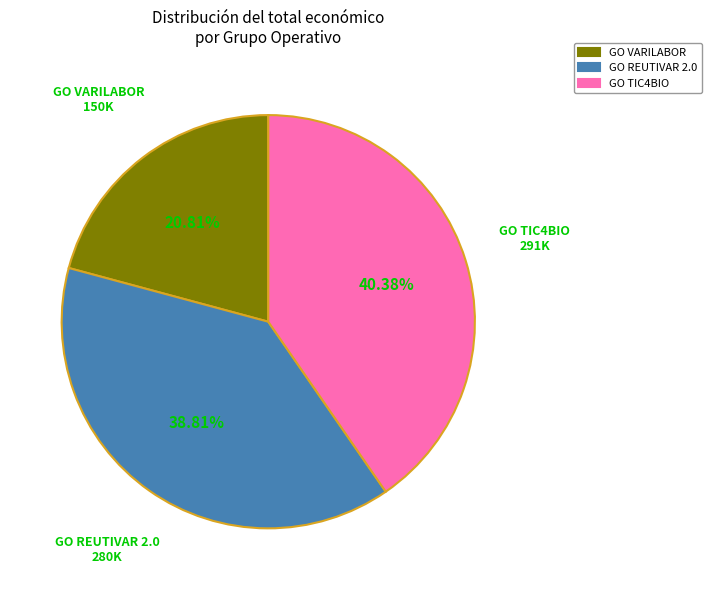

Rank the categories by value from highest to lowest.

GO TIC4BIO, GO REUTIVAR 2.0, GO VARILABOR